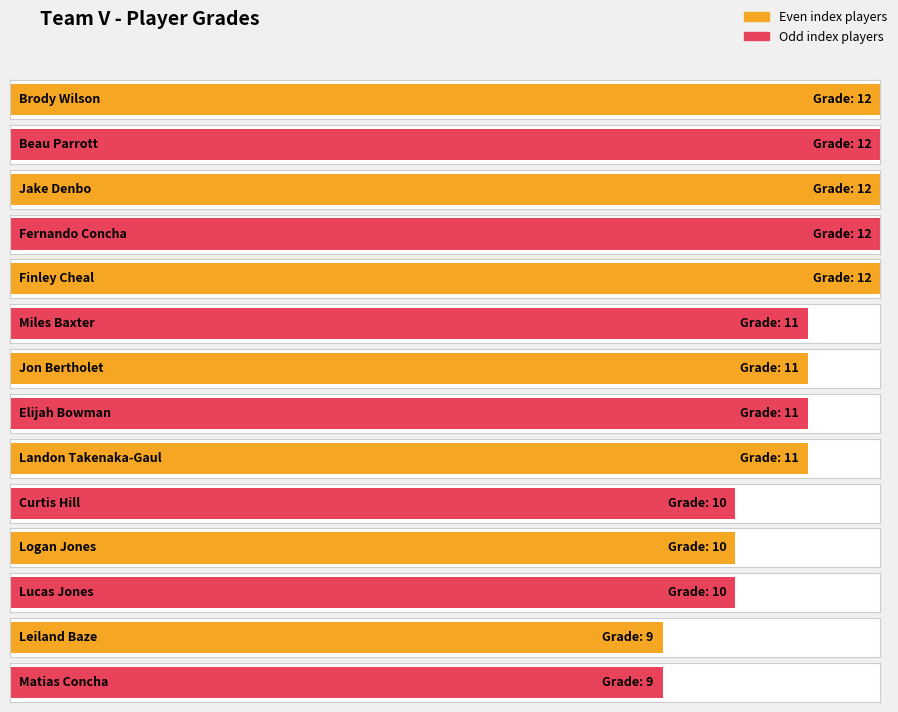

The chart shows a value of 12 at Fernando Concha. True or false?

True